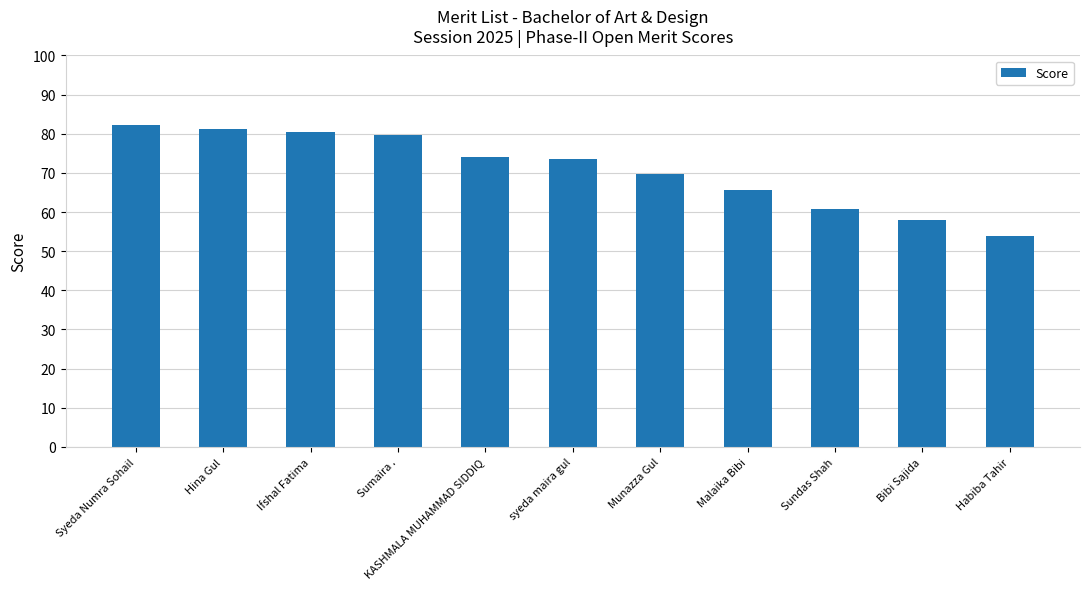

What is the sum of all values?

779.1